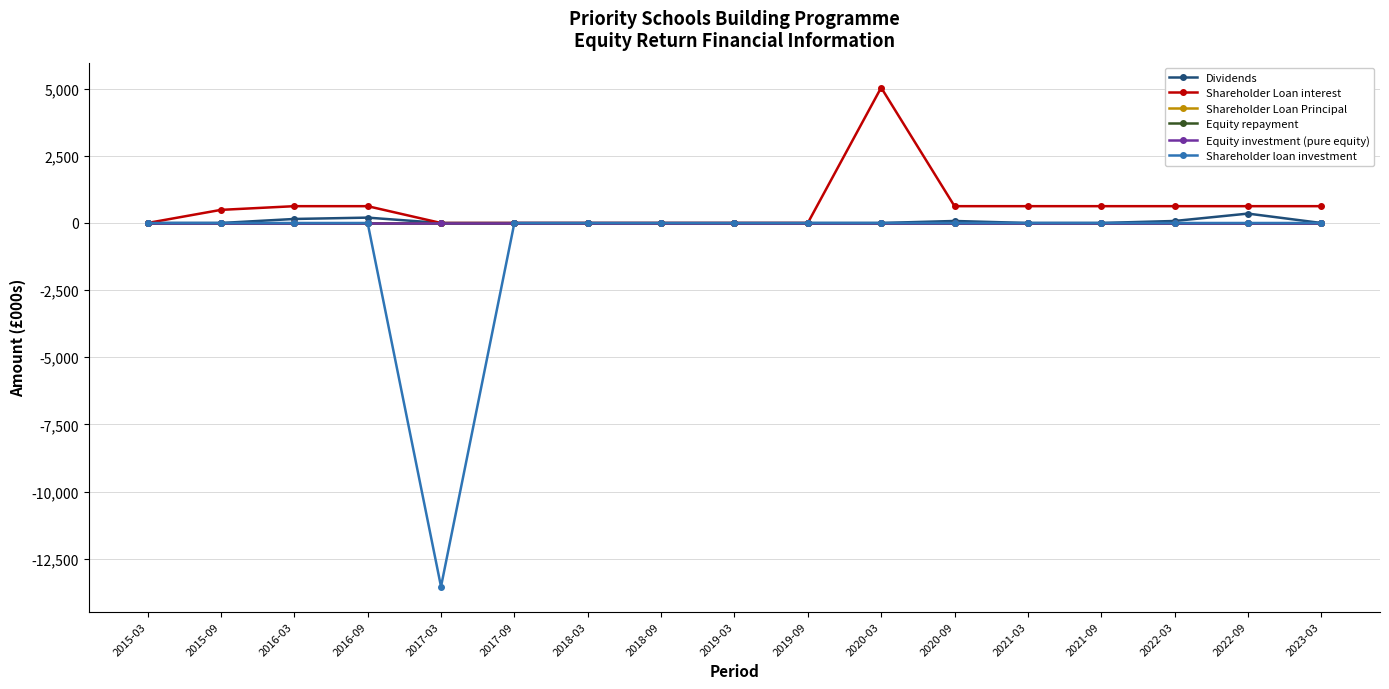

Which series has the largest range (max minus min)?

Shareholder loan investment